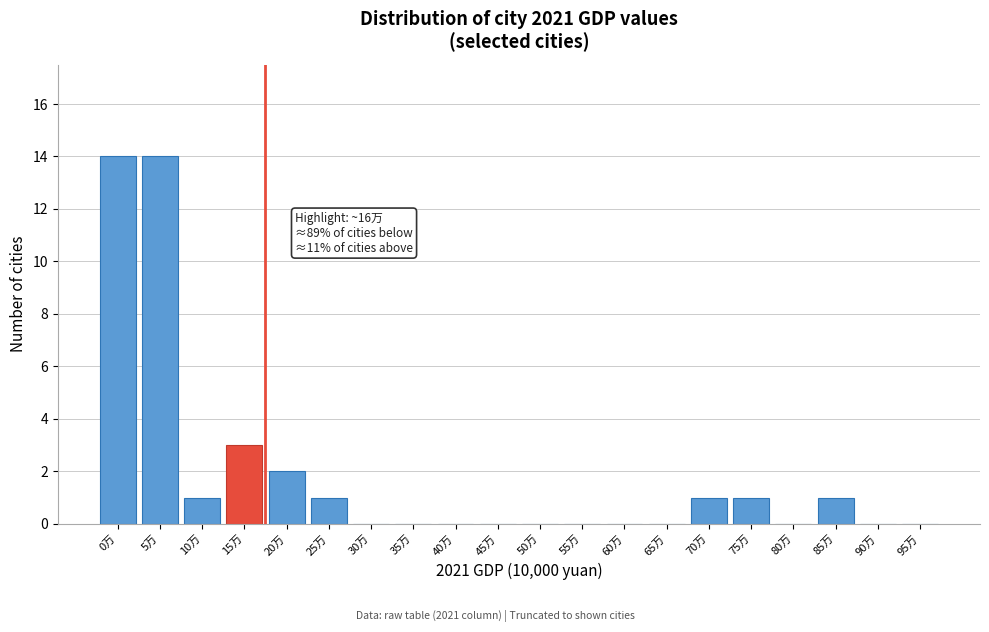

Reading left to right, what are all the values shown in this chart?

0万=14	5万=14	10万=1	15万=3	20万=2	25万=1	30万=0	35万=0	40万=0	45万=0	50万=0	55万=0	60万=0	65万=0	70万=1	75万=1	80万=0	85万=1	90万=0	95万=0